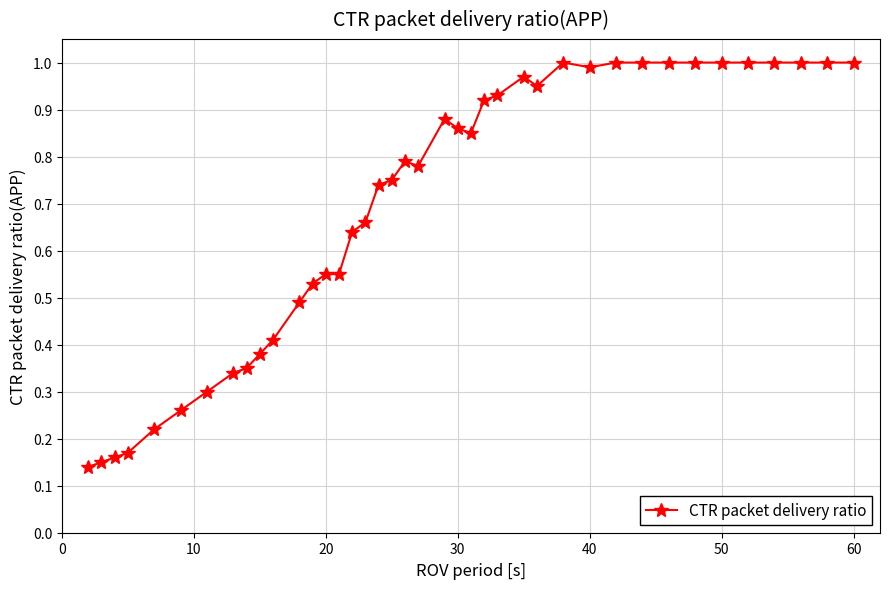

True or false: there are more than 0 points higher than both neighbors.

True